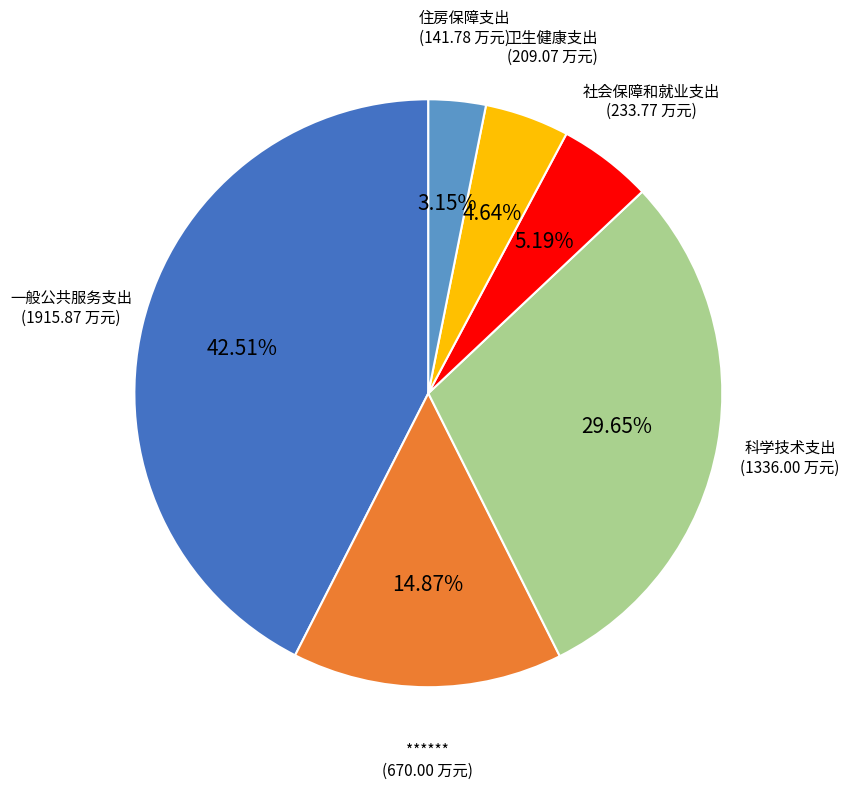

True or false: 住房保障支出 accounts for 15% of the total.

False